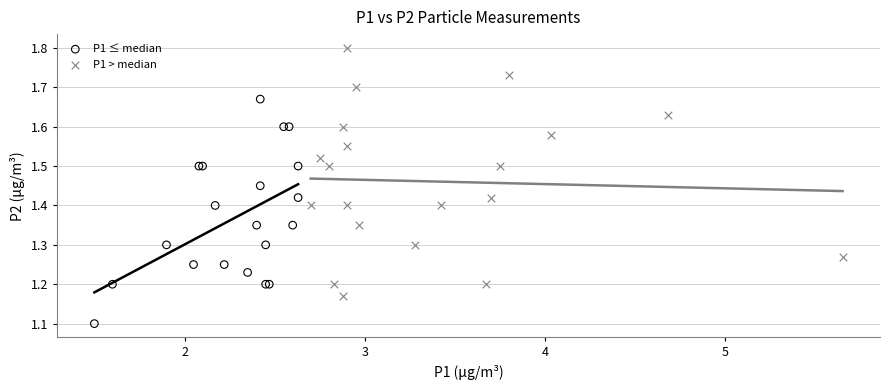

Which series contains the highest Y value?

P1 > median